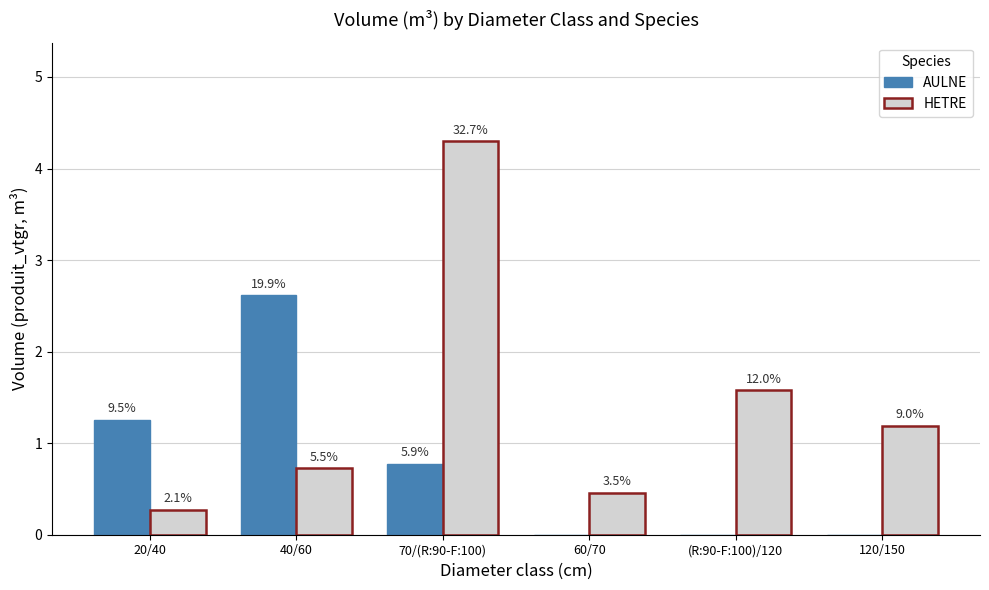

What are all the series names shown in the legend?

AULNE, HETRE